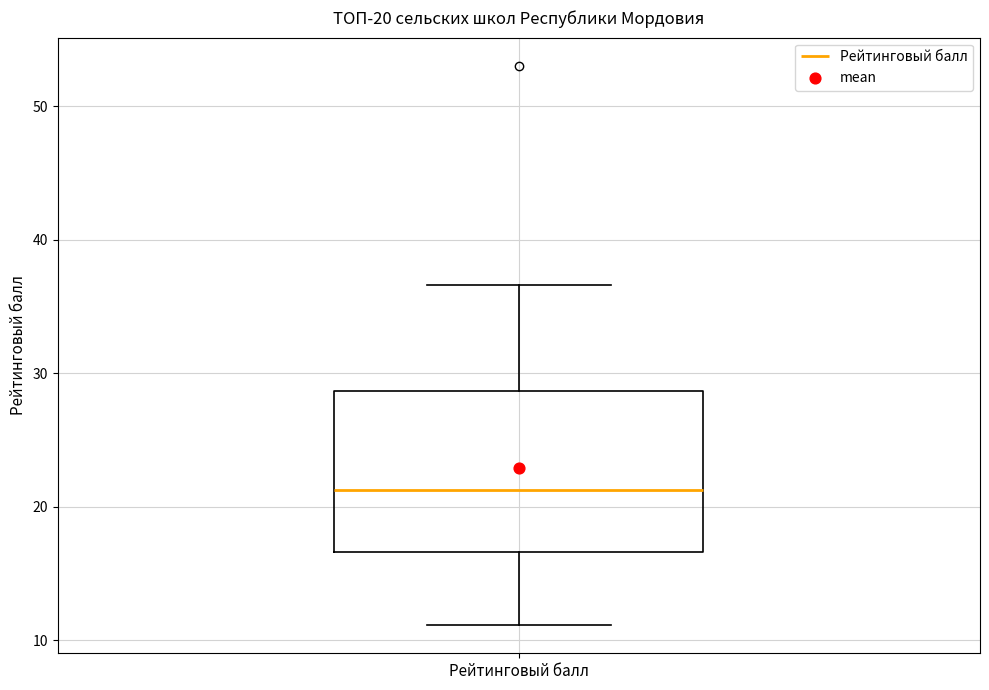

Read this box plot against the y-axis: the position of the median line, the range covered by the box, and the ends of both whiskers. The values are not printed on the chart, so give them approximately, as read against the axis.

median 21, box 17 to 29, whiskers 11 to 37